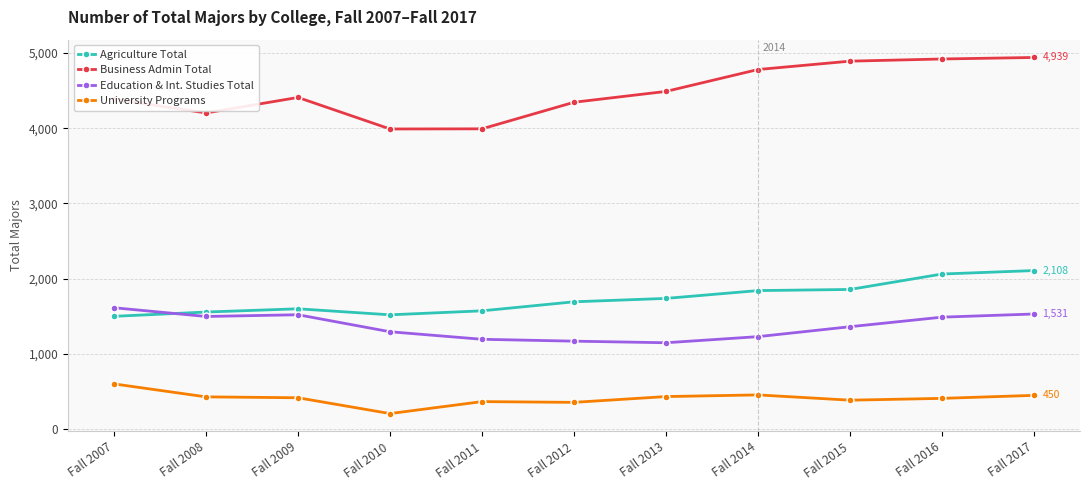

List the series in order of their peak value, highest first.

Business Admin Total, Agriculture Total, Education & Int. Studies Total, University Programs